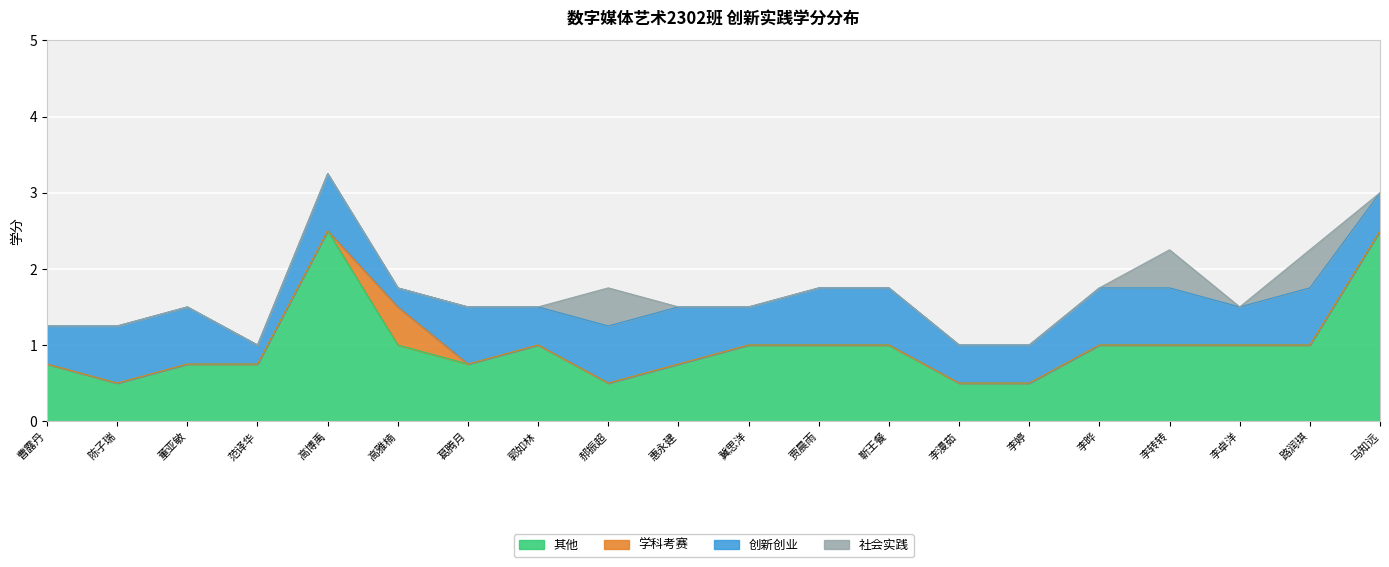

The value of 其他 at 李转转 is 1.0. True or false?

True